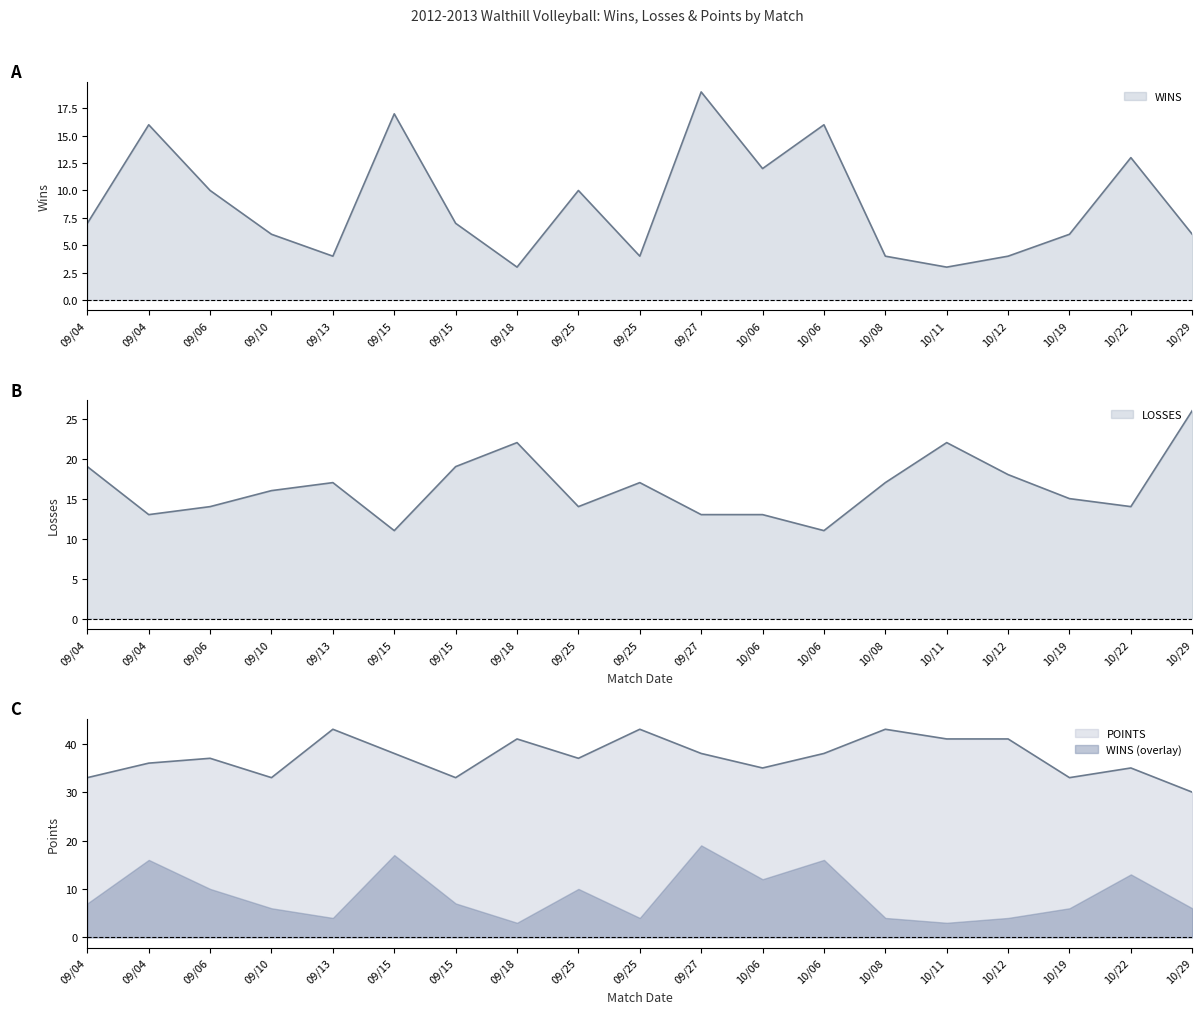

At which label does WINS first exceed 7?

09/04